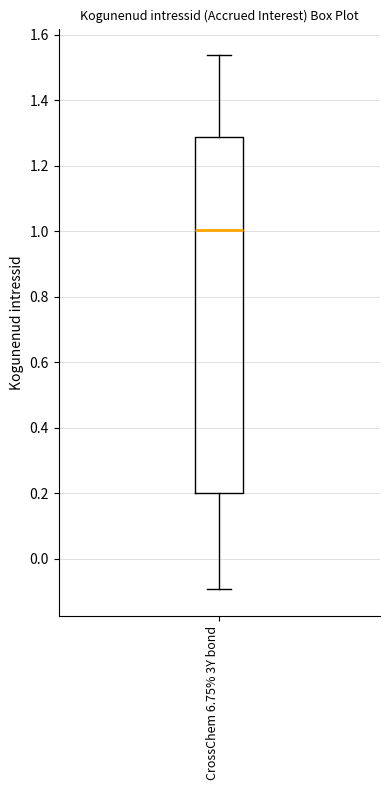

Where does the upper whisker of the box for CrossChem 6.75% 3Y bond end on the y-axis? The values are not printed on the chart, so give them approximately, as read against the axis.

1.54